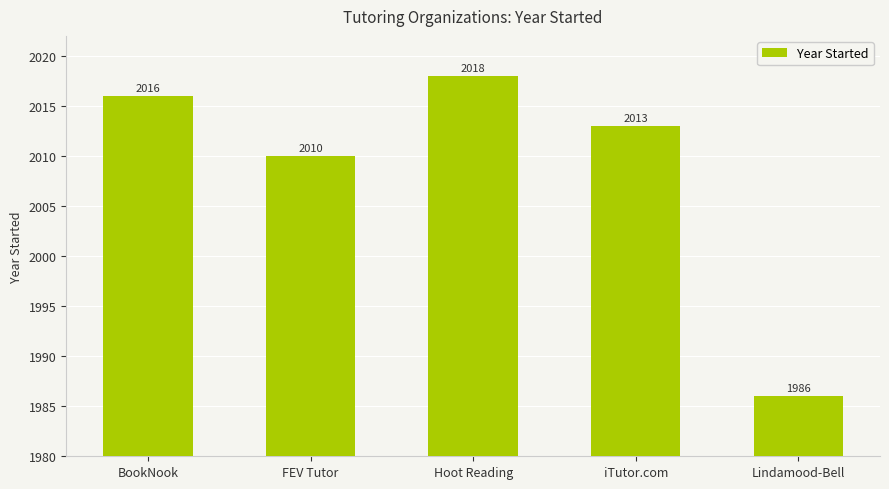

List the labels in order of value, smallest first.

Lindamood-Bell, FEV Tutor, iTutor.com, BookNook, Hoot Reading